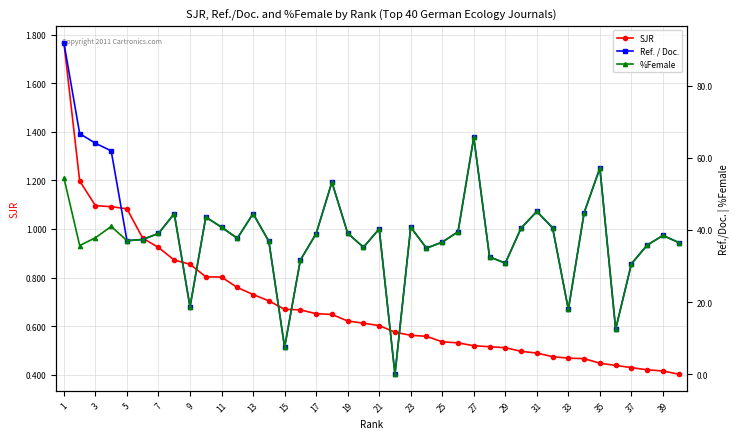

At how many categories does at least one series exceed 25?

35